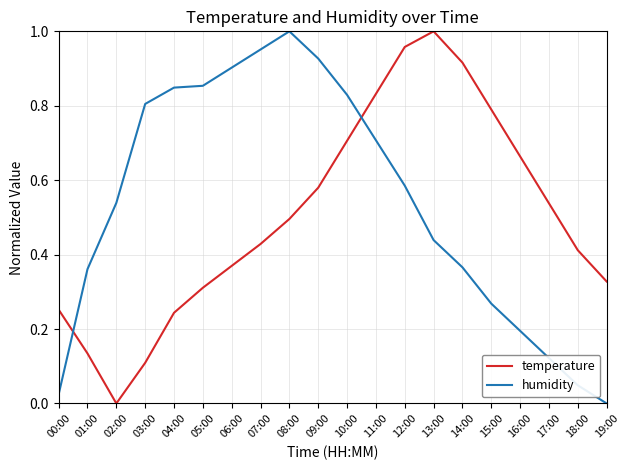

Rank the series at 15:00 from lowest to highest value.

humidity, temperature